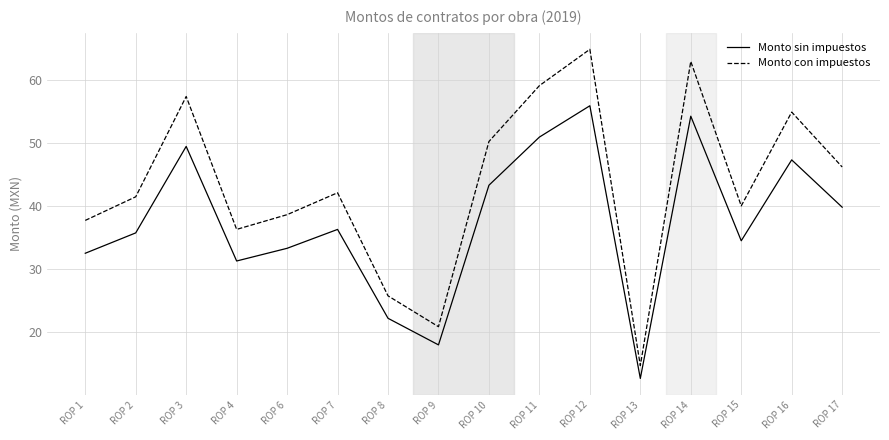

Which series changed the most between ROP 6 and ROP 9?

Monto con impuestos